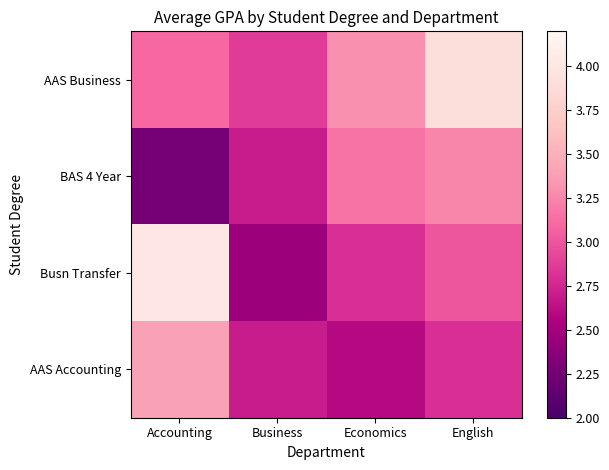

At which category is the sum across all series the highest?

English